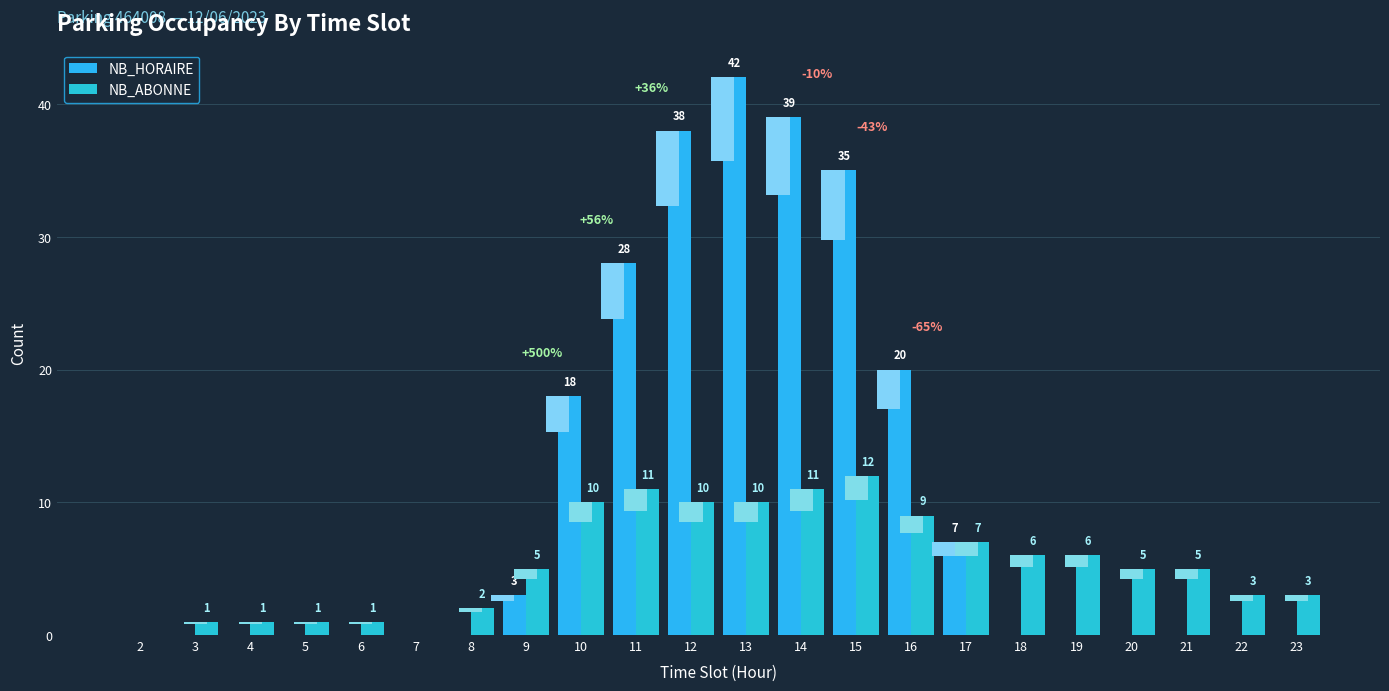

Which series changed the most between 4 and 22?

NB_ABONNE